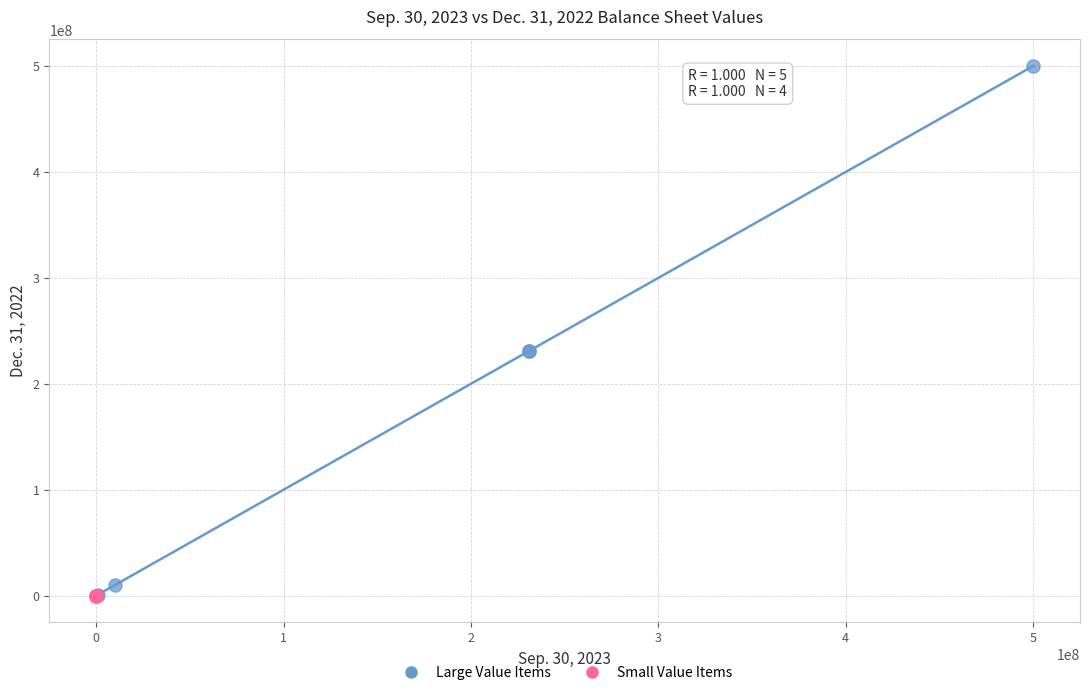

What are all the series names shown in the legend?

Large Value Items, Small Value Items